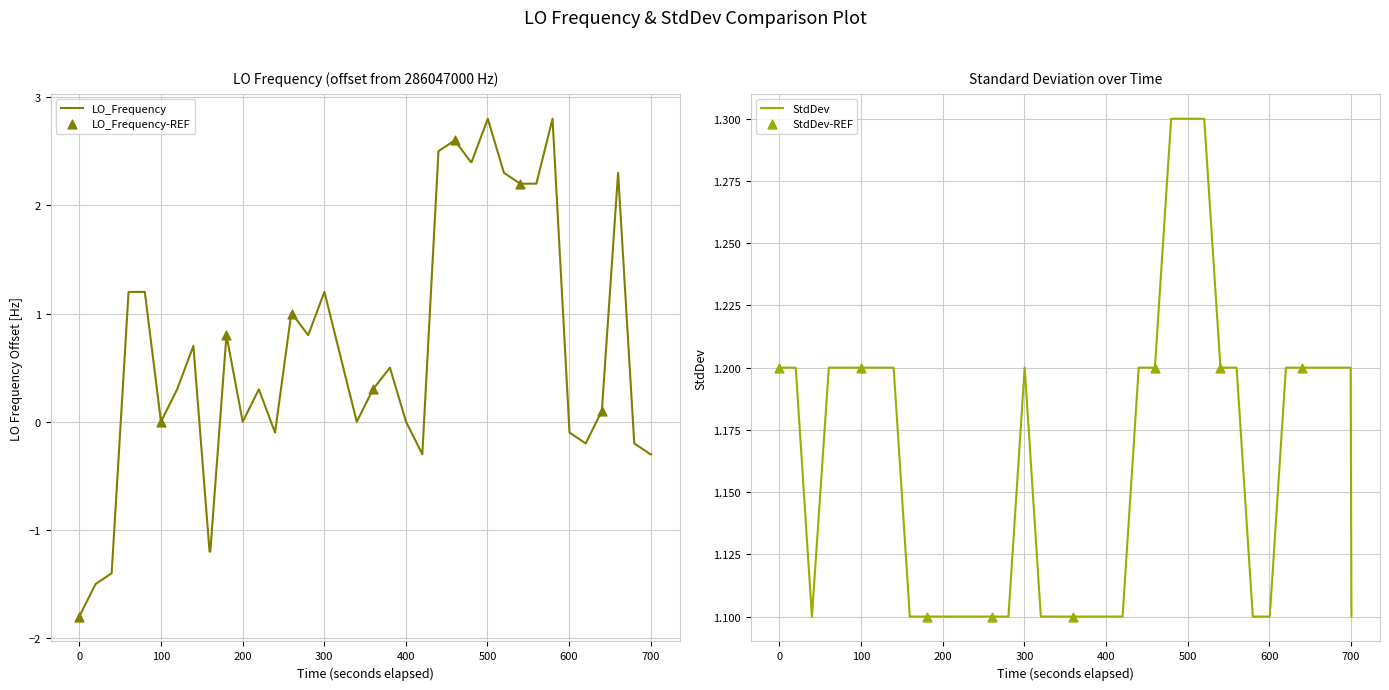

At how many categories does at least one series exceed 0?

40